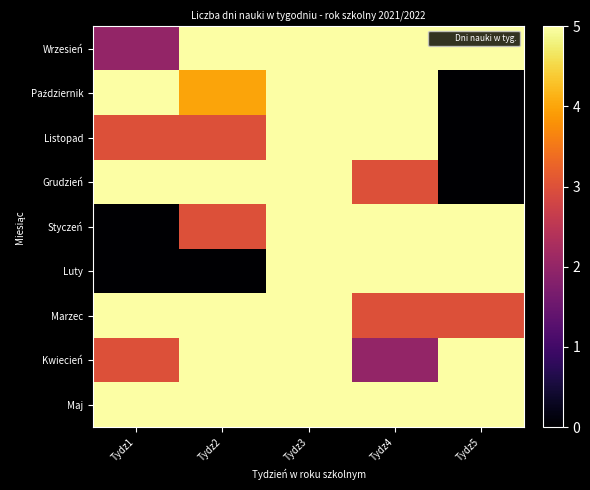

Rank the series at Tydz2 from lowest to highest value.

Luty, Listopad, Styczeń, Październik, Wrzesień, Grudzień, Marzec, Kwiecień, Maj